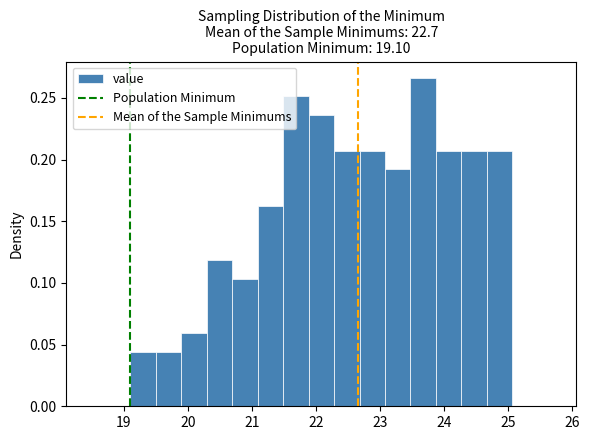

Read against the x-axis, roughly where is the centre of the tallest bar?

23.7